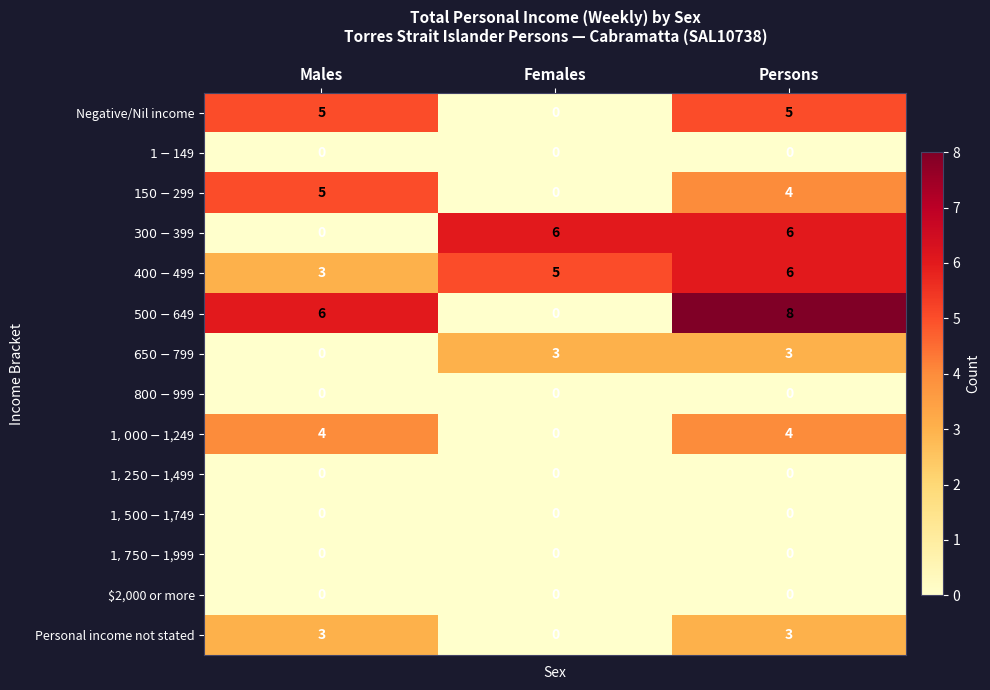

At which category does the chart reach its peak across all series?

Persons